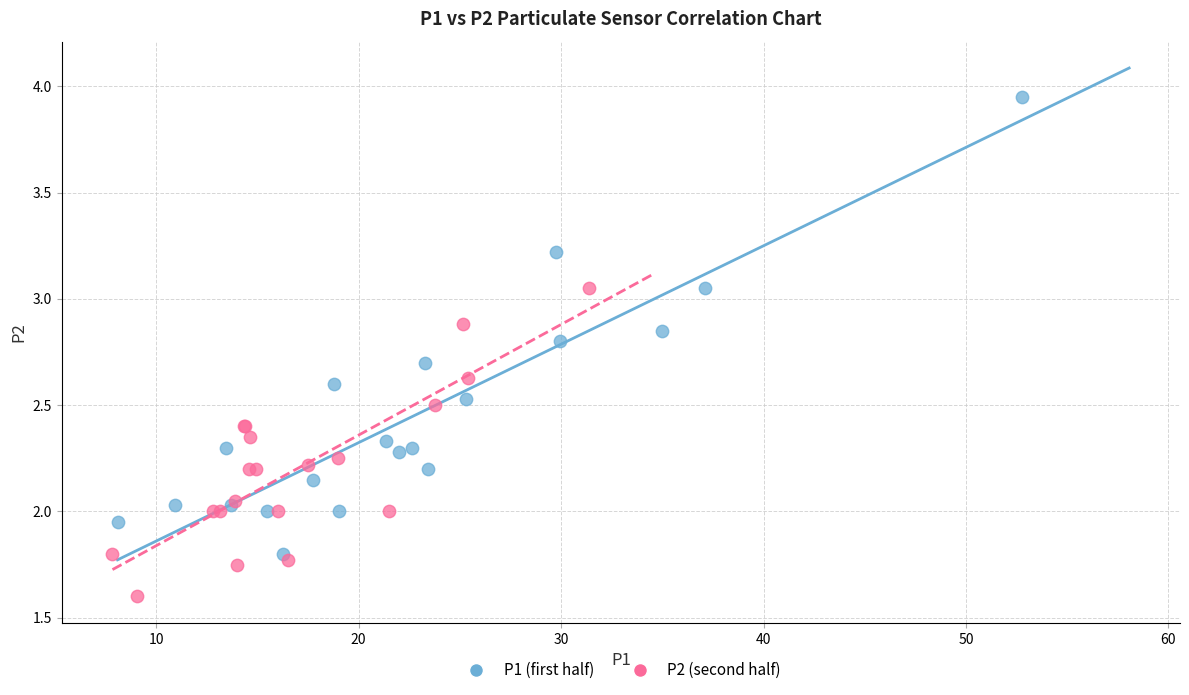

Which series reaches the maximum Y coordinate?

P1 (first half)